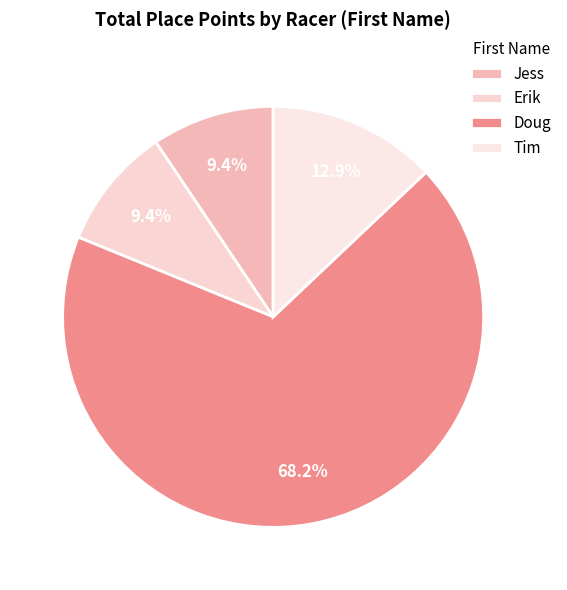

Combined, do Erik and Jess account for over 50%?

No